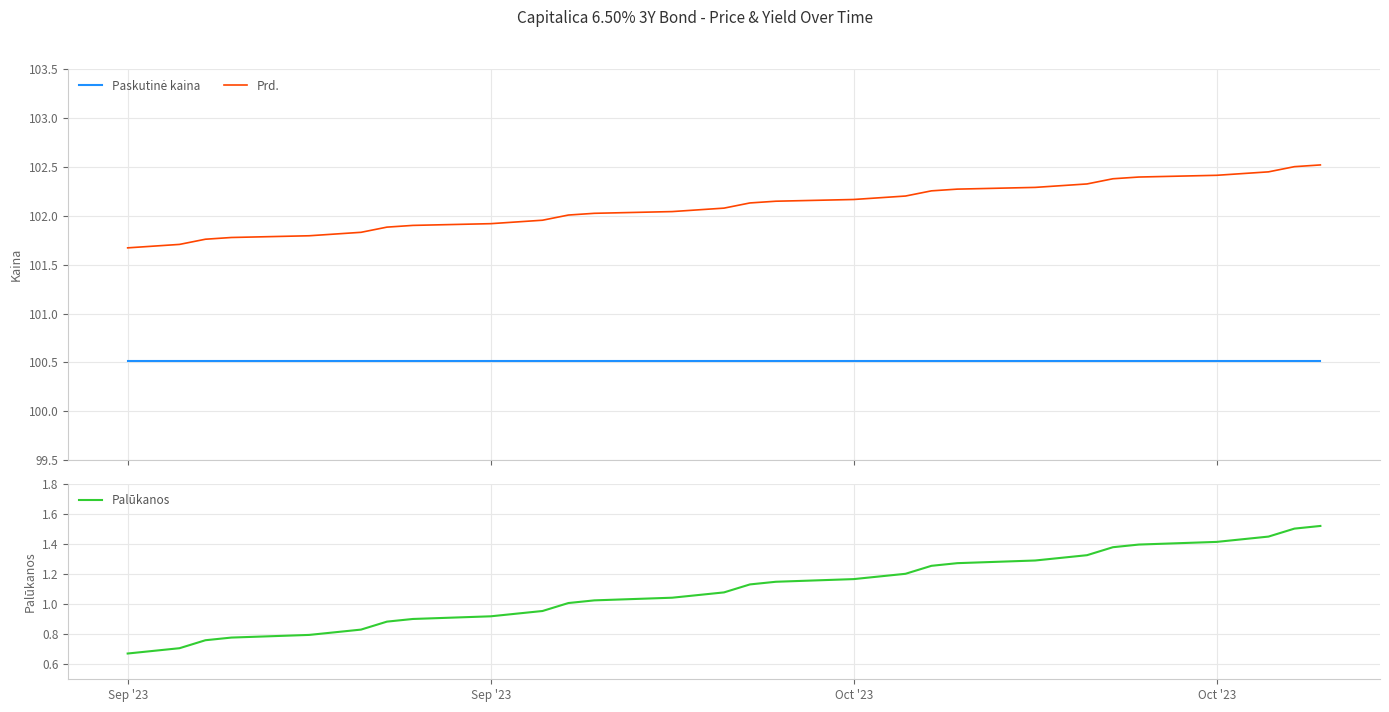

Which category has the lowest value in the Paskutinė kaina series?

Sep '23